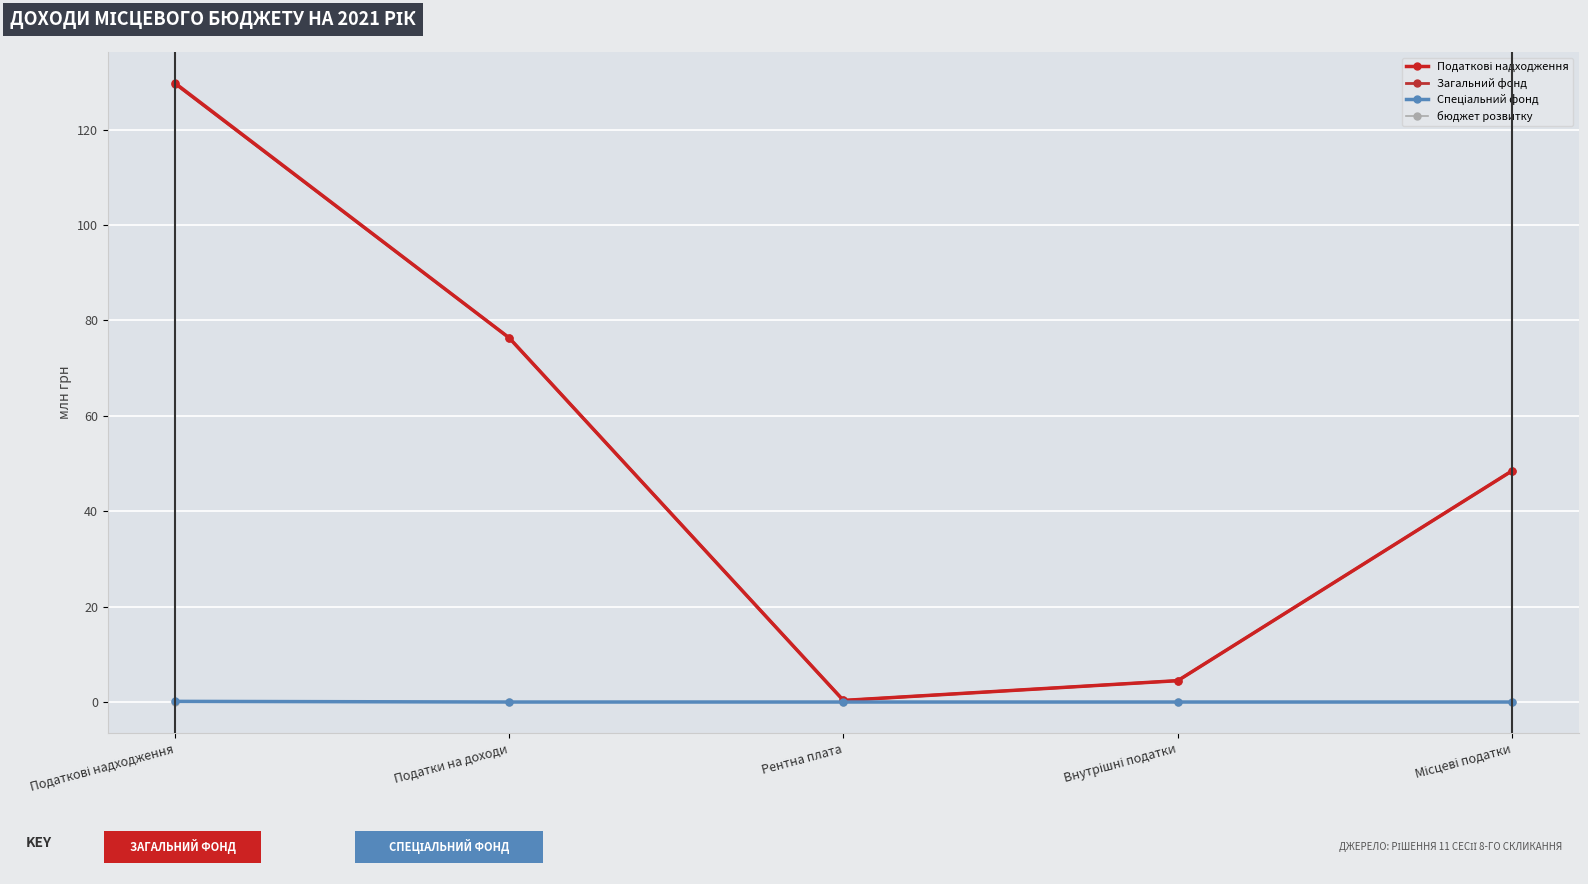

Reading left to right, transcribe all the data shown in this chart.

Податкові надходження: Податкові надходження=129.8	Податки на доходи=76.4	Рентна плата=0.3	Внутрішні податки=4.5	Місцеві податки=48.5
Загальний фонд: Податкові надходження=129.6	Податки на доходи=76.4	Рентна плата=0.3	Внутрішні податки=4.5	Місцеві податки=48.5
Спеціальний фонд: Податкові надходження=0.1	Податки на доходи=0.0	Рентна плата=0.0	Внутрішні податки=0.0	Місцеві податки=0.0
бюджет розвитку: Податкові надходження=0.0	Податки на доходи=0.0	Рентна плата=0.0	Внутрішні податки=0.0	Місцеві податки=0.0